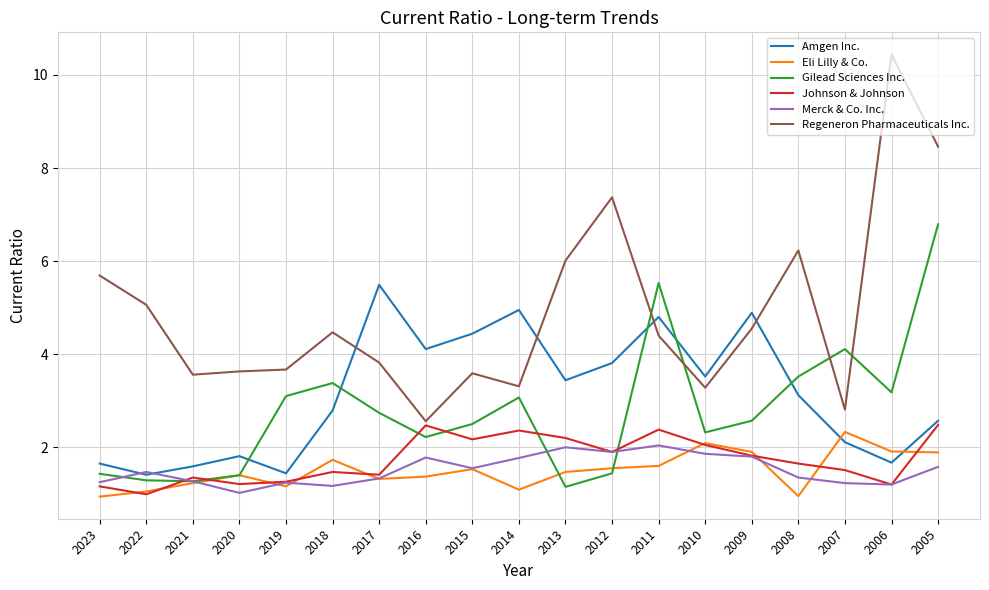

Between 2016 and 2011, which series saw the biggest shift?

Gilead Sciences Inc.